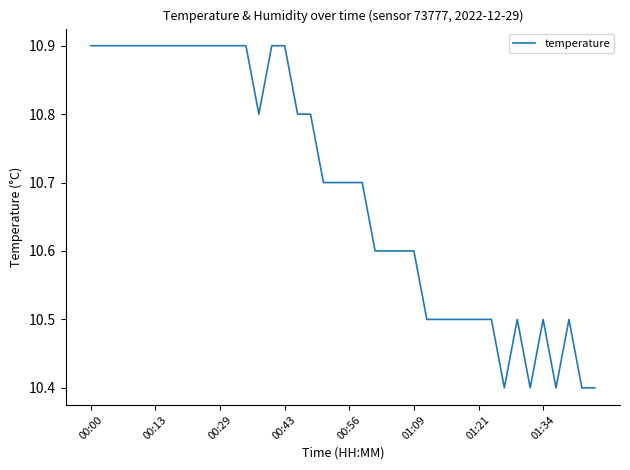

What is the greatest value displayed?

10.9